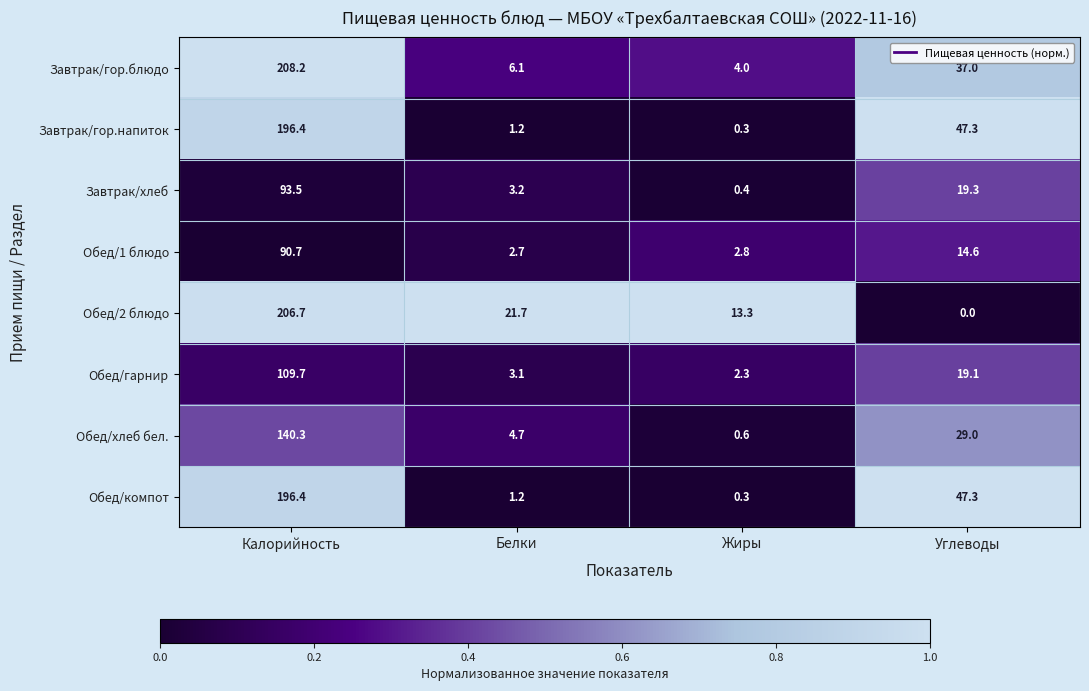

The value of Обед/1 блюдо at Углеводы is 14.6. True or false?

True